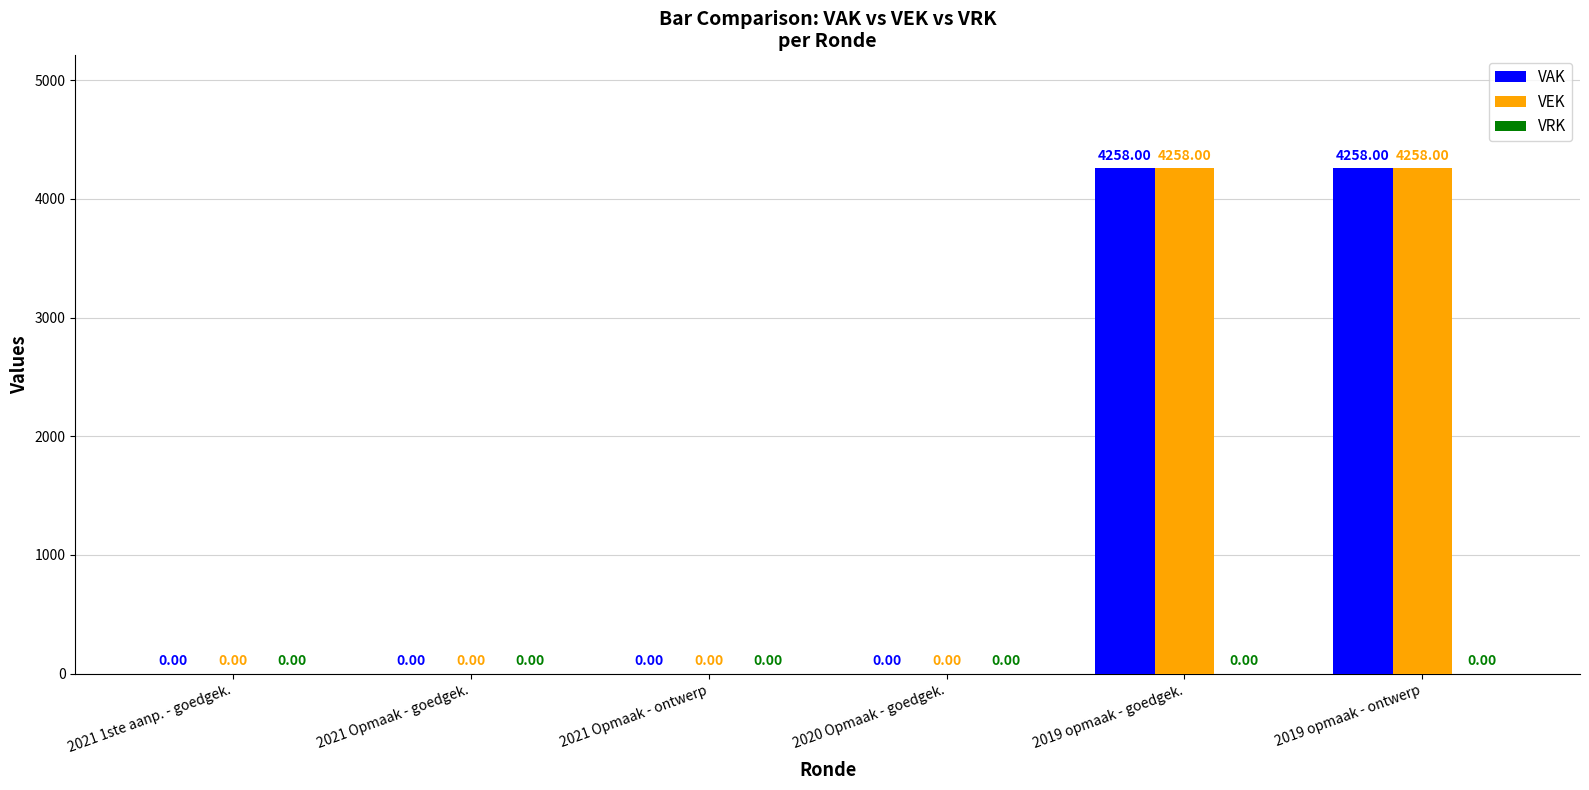

How many groups of bars are there?

6